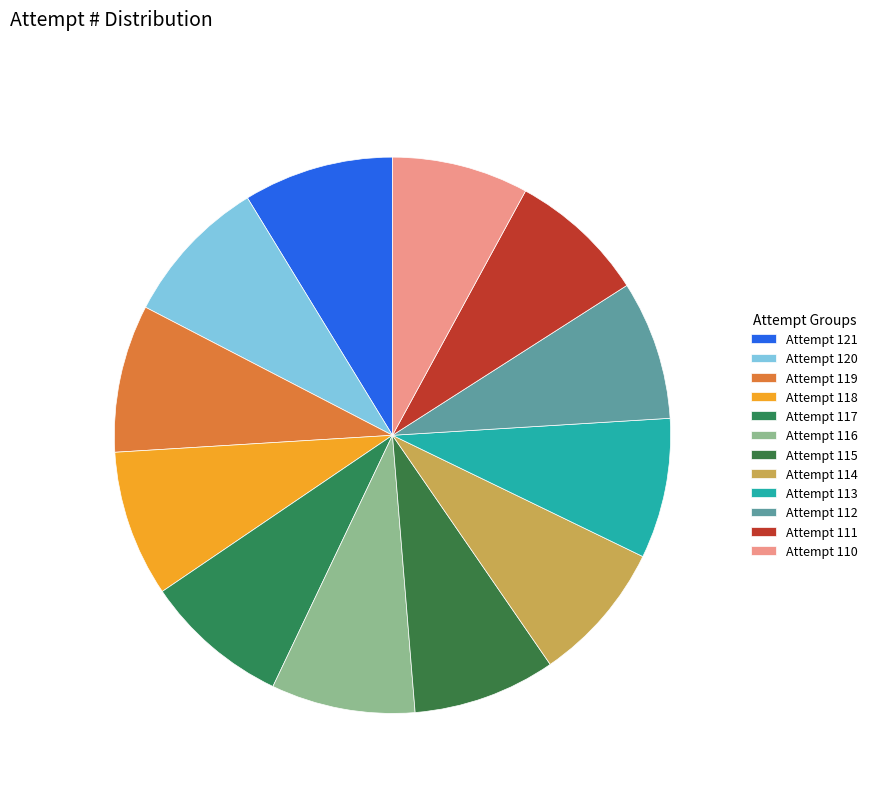

To the nearest percent, what is the combined percentage of Attempt 116 and Attempt 113?

17%